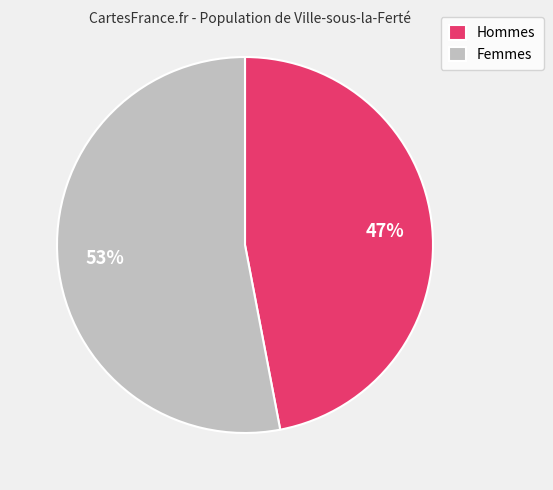

How many slices are in this pie chart?

2